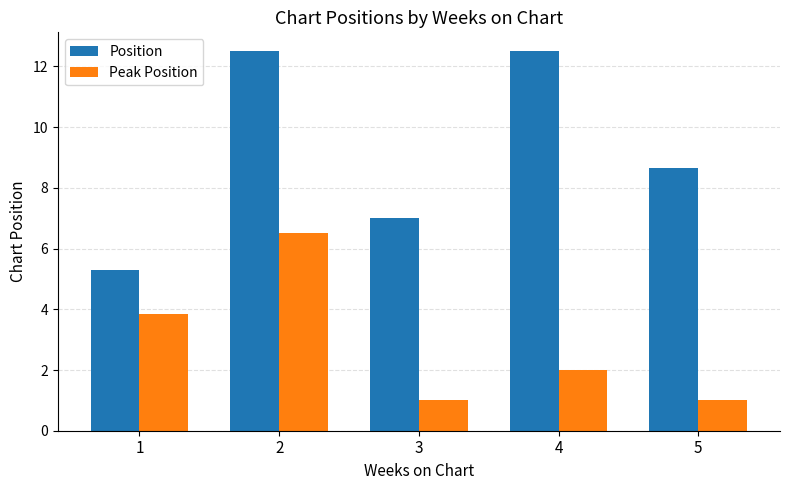

Rank the series by their average value, from highest to lowest.

Position, Peak Position